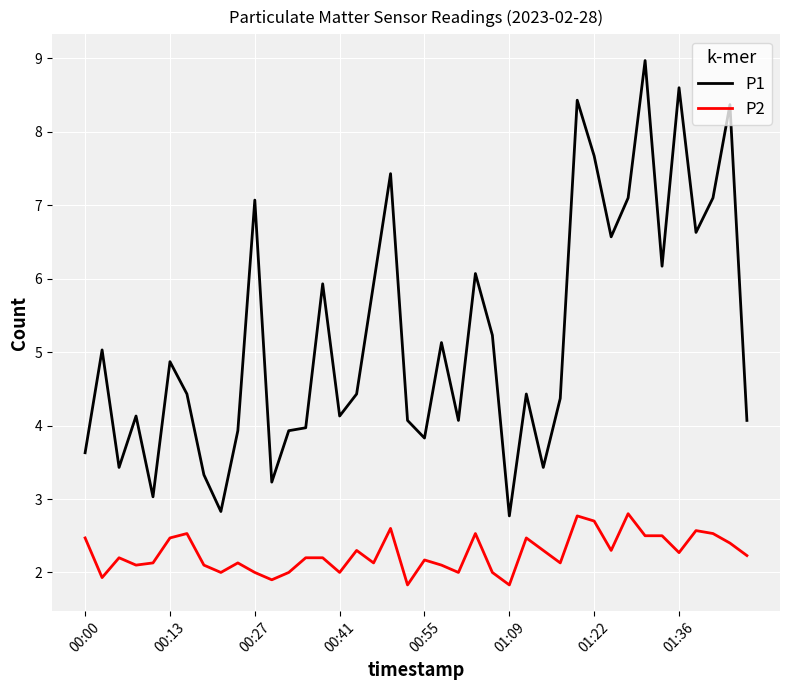

In P1, how many points are lower than both neighbors (excluding endpoints)?

12